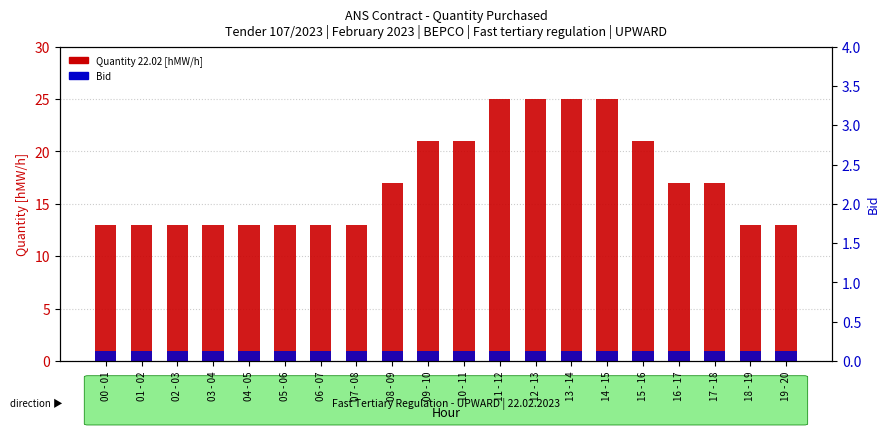

The value of Bid at 01 - 02 is 1. True or false?

False